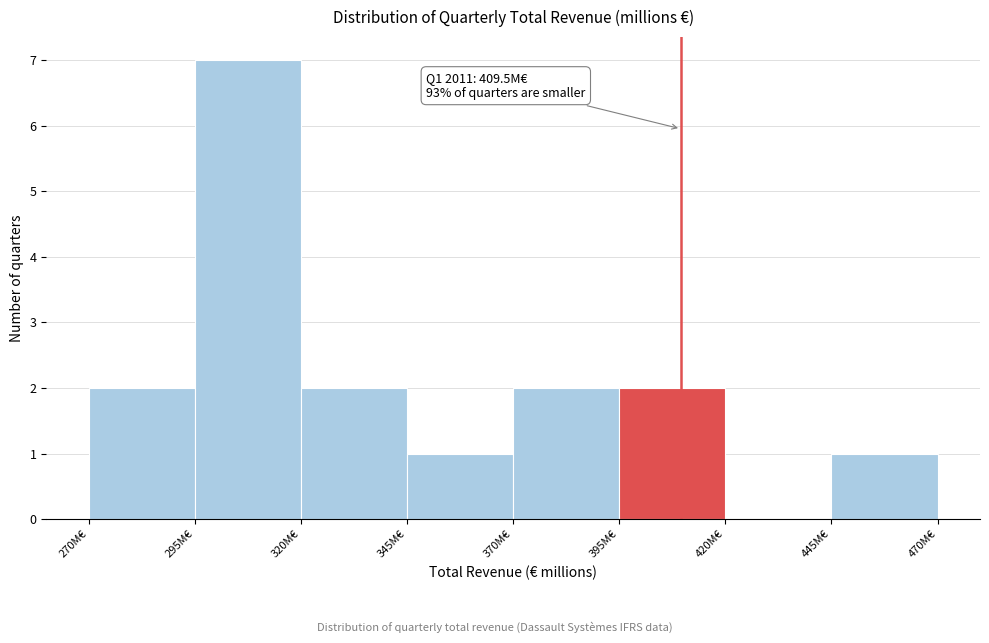

Which range on the x-axis has the tallest bar?

295 to 320